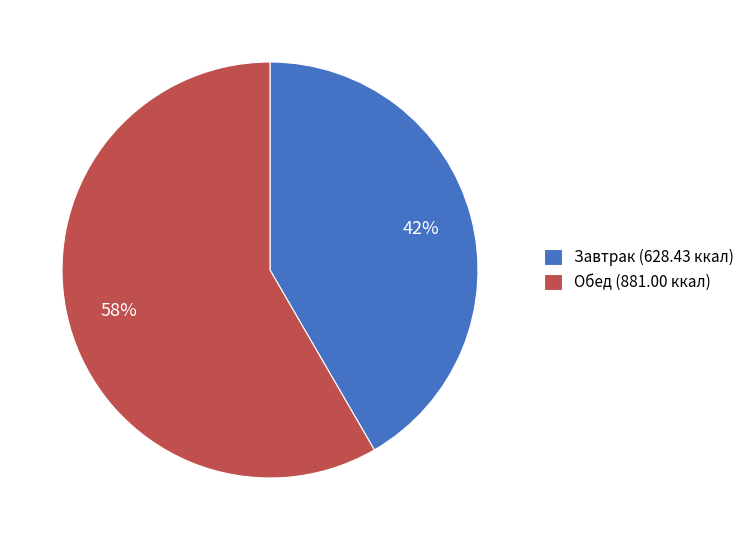

Is the sum of Обед (881.00 ккал) and Завтрак (628.43 ккал) greater than half?

Yes